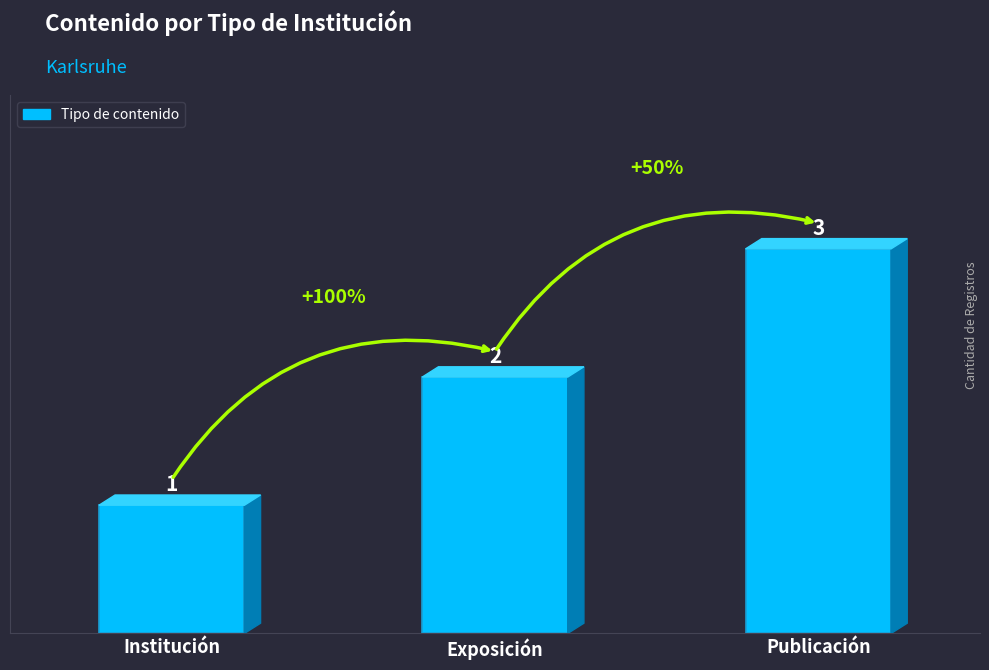

What is the ratio of the value at Institución to the value at Exposición?

0.5